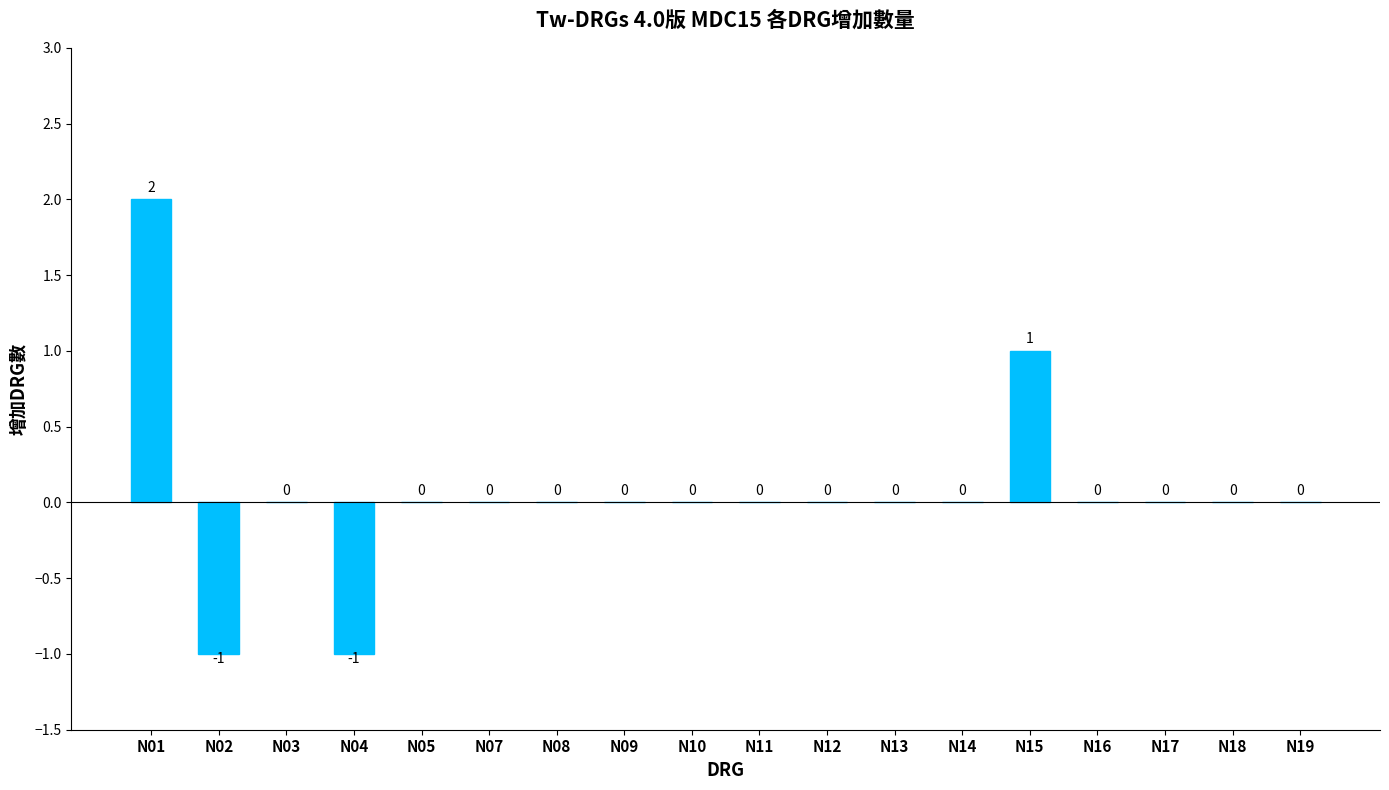

At which label does the data first exceed 0?

N01